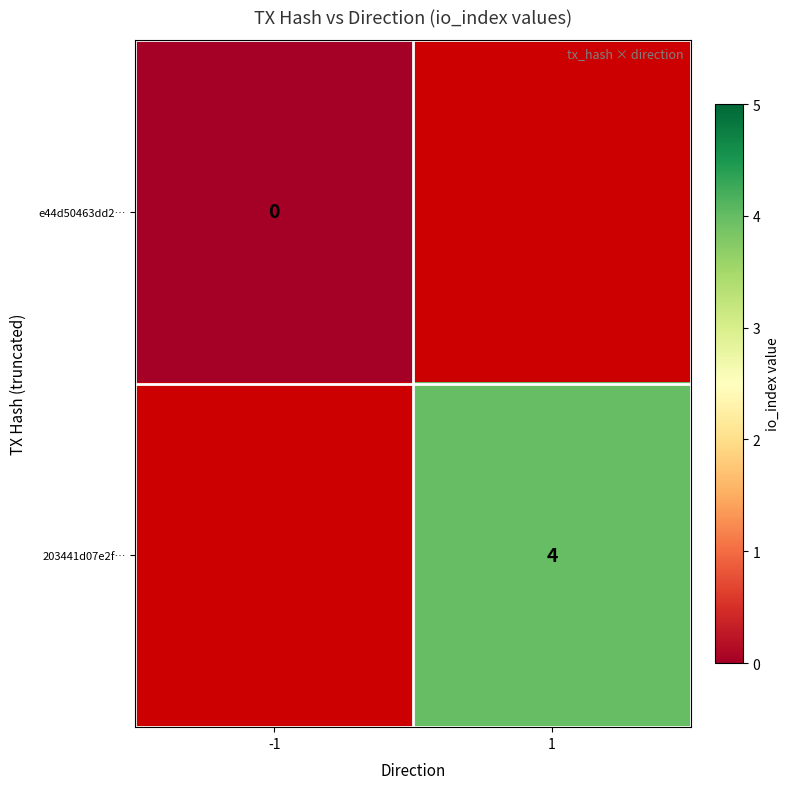

What is the maximum value shown in the chart?

4.0